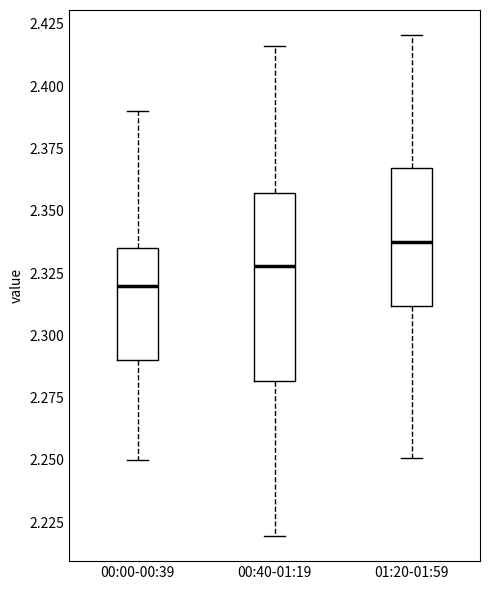

Where does the upper whisker of the box for 01:20-01:59 end on the y-axis? The values are not printed on the chart, so give them approximately, as read against the axis.

2.420